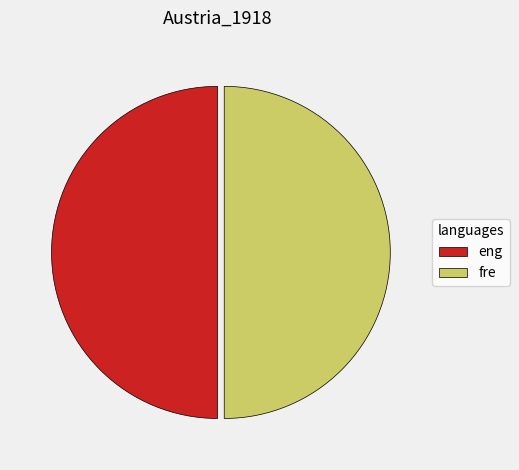

The fre slice represents 50% of the pie. True or false?

True